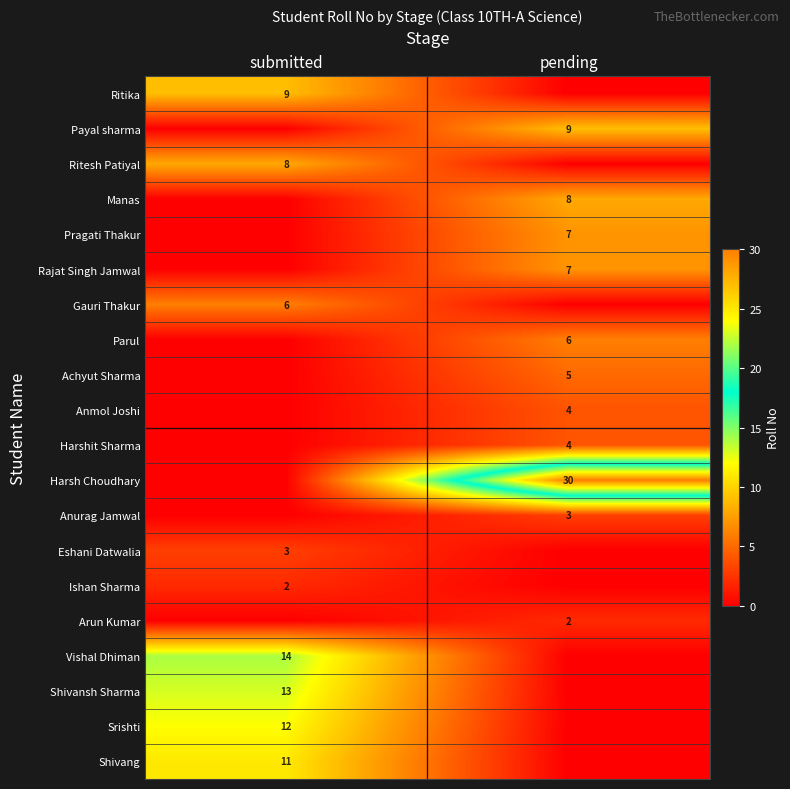

True or false: Srishti has a value of 12 at submitted.

True